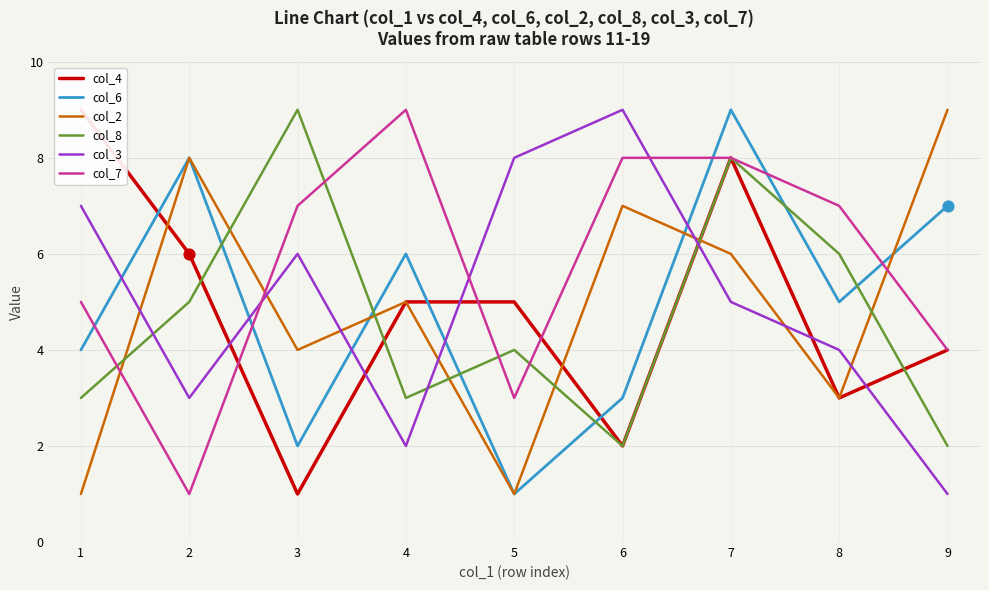

Which series reaches the minimum Y coordinate?

col_4